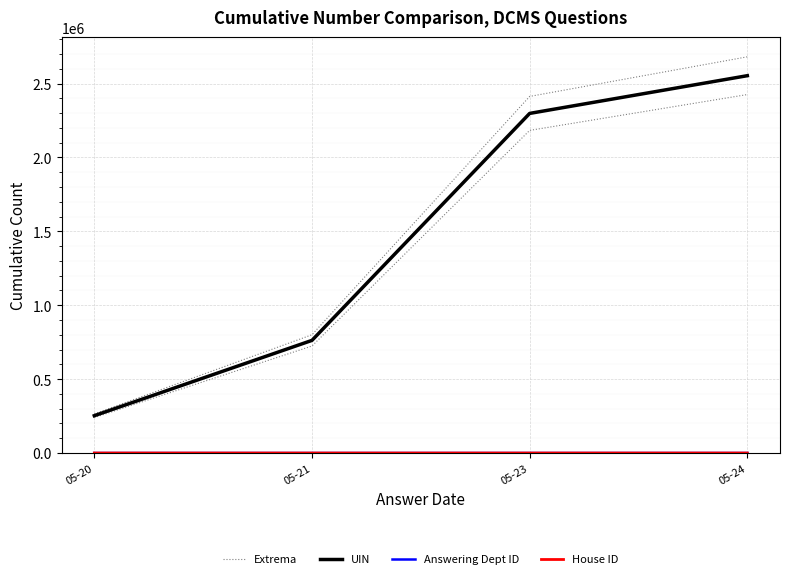

What is the value of the UIN point at the 2nd from the left?

762219.0